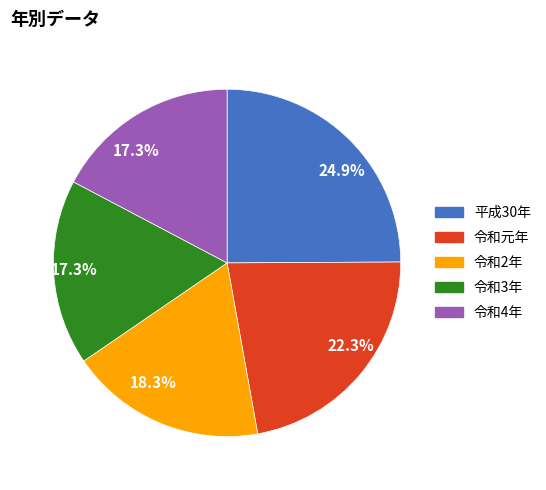

Is 令和4年 the majority of the pie?

No